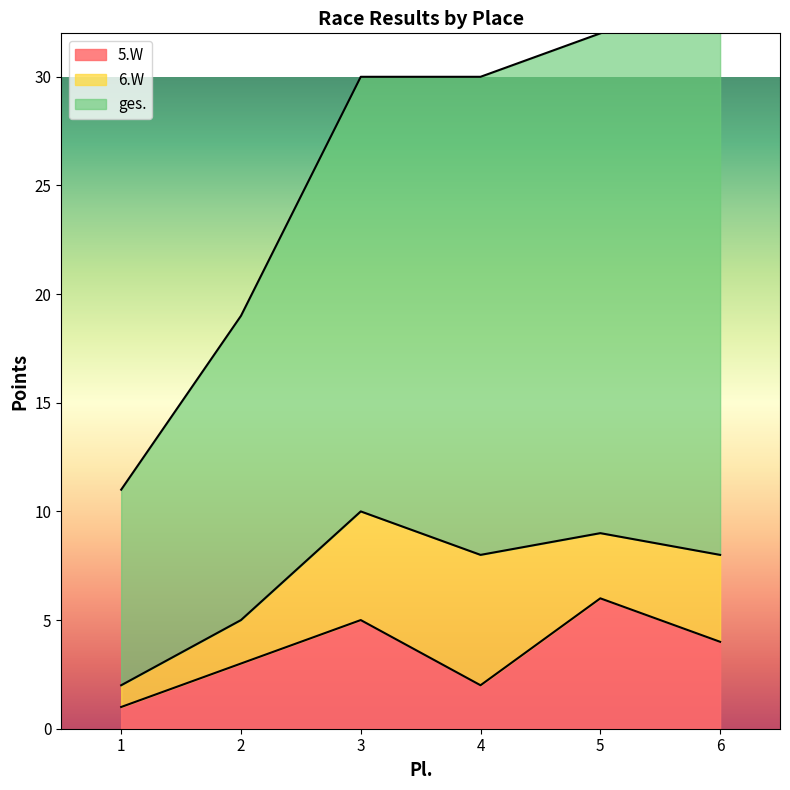

Where is ges. nearest to the value 22?

2